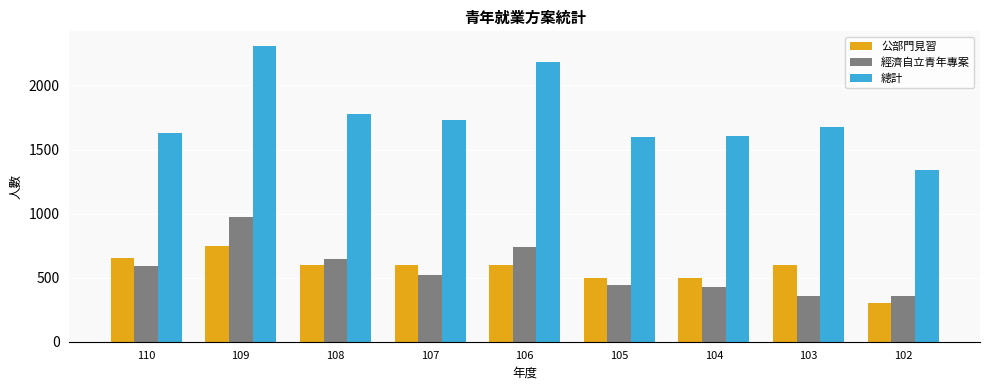

What is the difference between the 總計 values at 110 and 104?

22